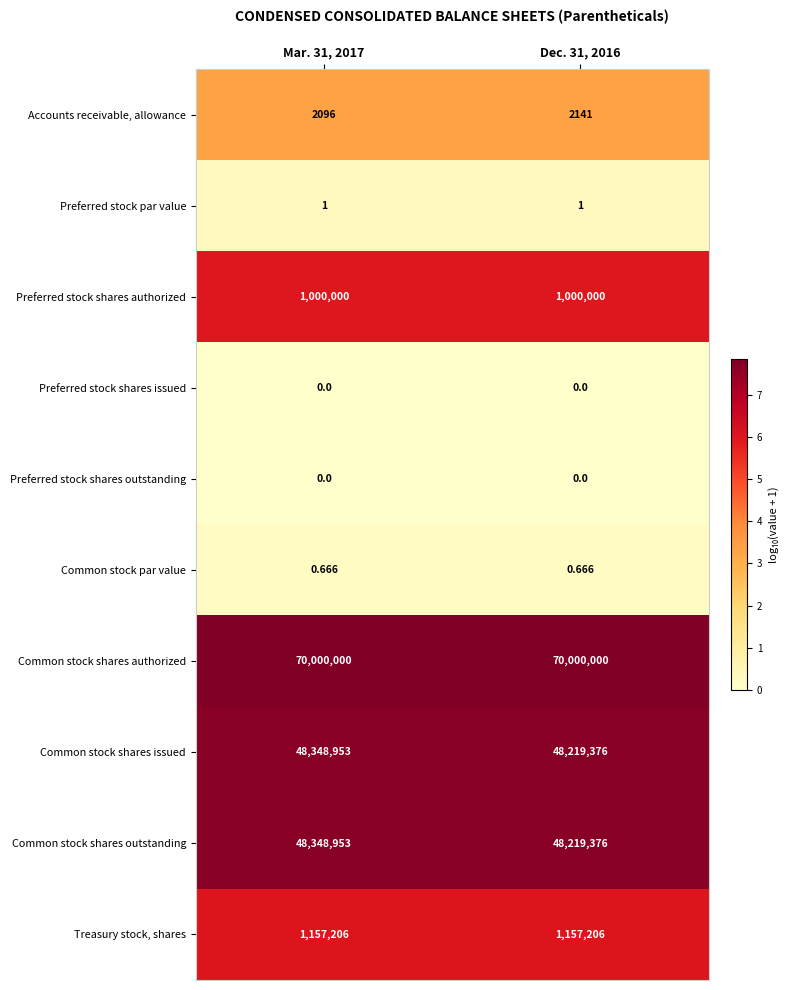

Is the value of Common stock shares outstanding at Dec. 31, 2016 greater than the value of Preferred stock par value at Dec. 31, 2016?

Yes